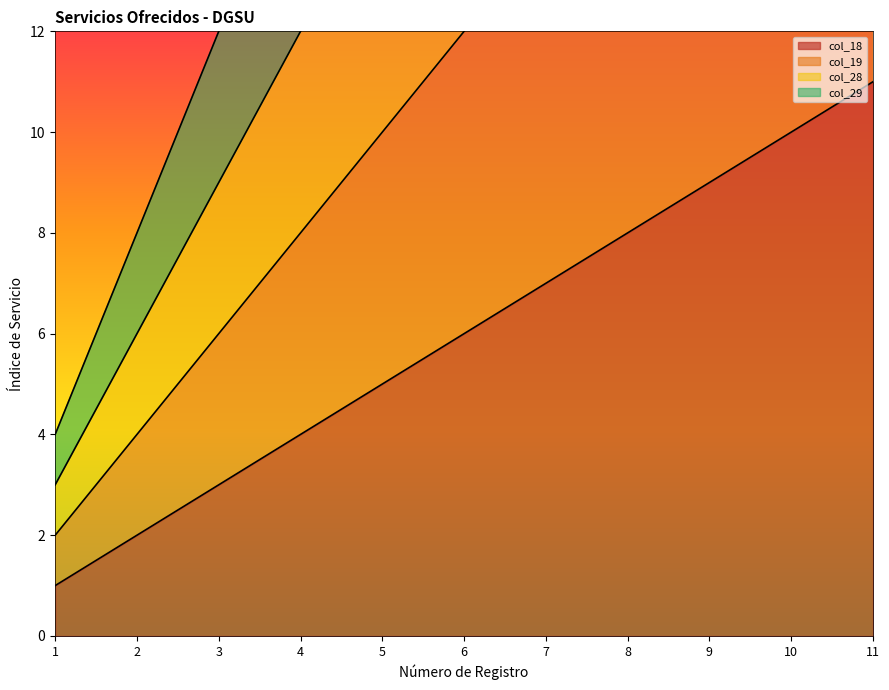

Reading left to right, list all the values displayed in this chart.

col_18: 1	2	3	4	5	6	7	8	9	10	11
col_19: 2	4	6	8	10	12	14	16	18	20	22
col_28: 3	6	9	12	15	18	21	24	27	30	33
col_29: 4	8	12	16	20	24	28	32	36	40	44